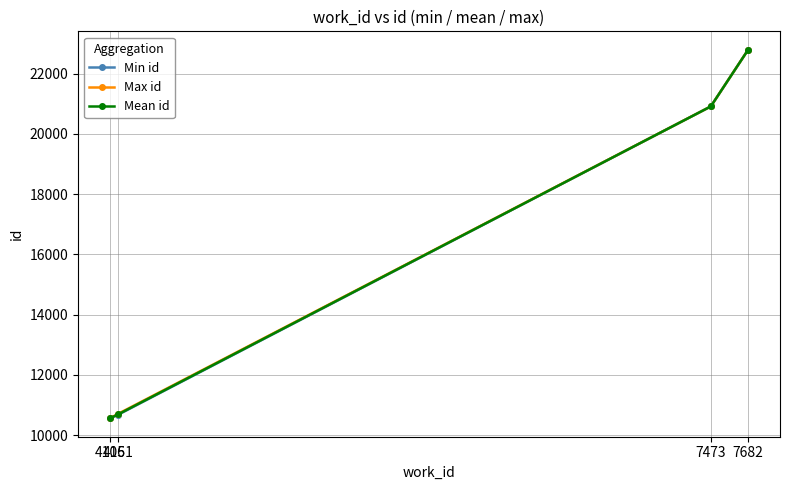

Count the number of data series in this chart.

3